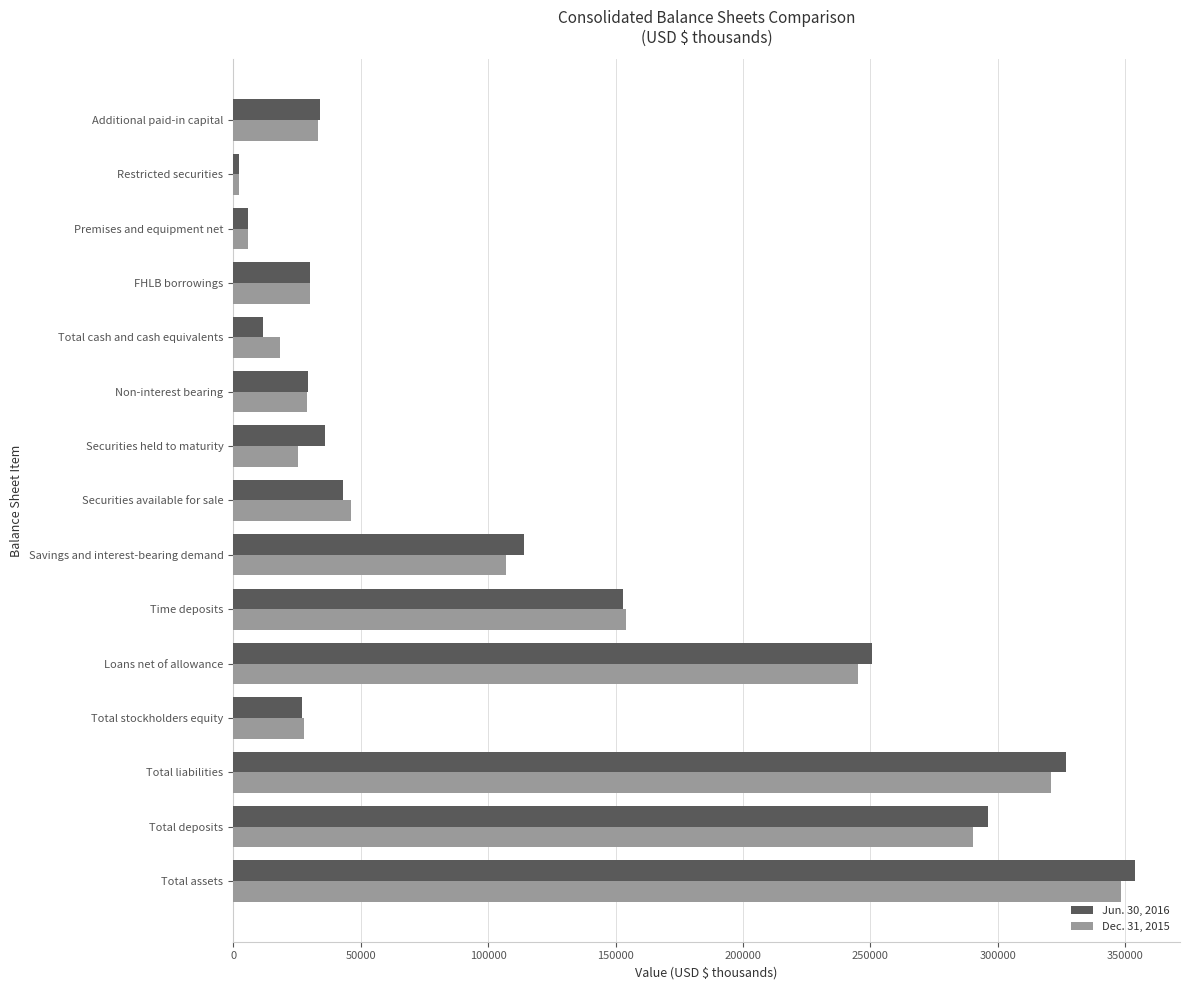

Is the value of Dec. 31, 2015 at Additional paid-in capital greater than the value of Jun. 30, 2016 at Total cash and cash equivalents?

Yes